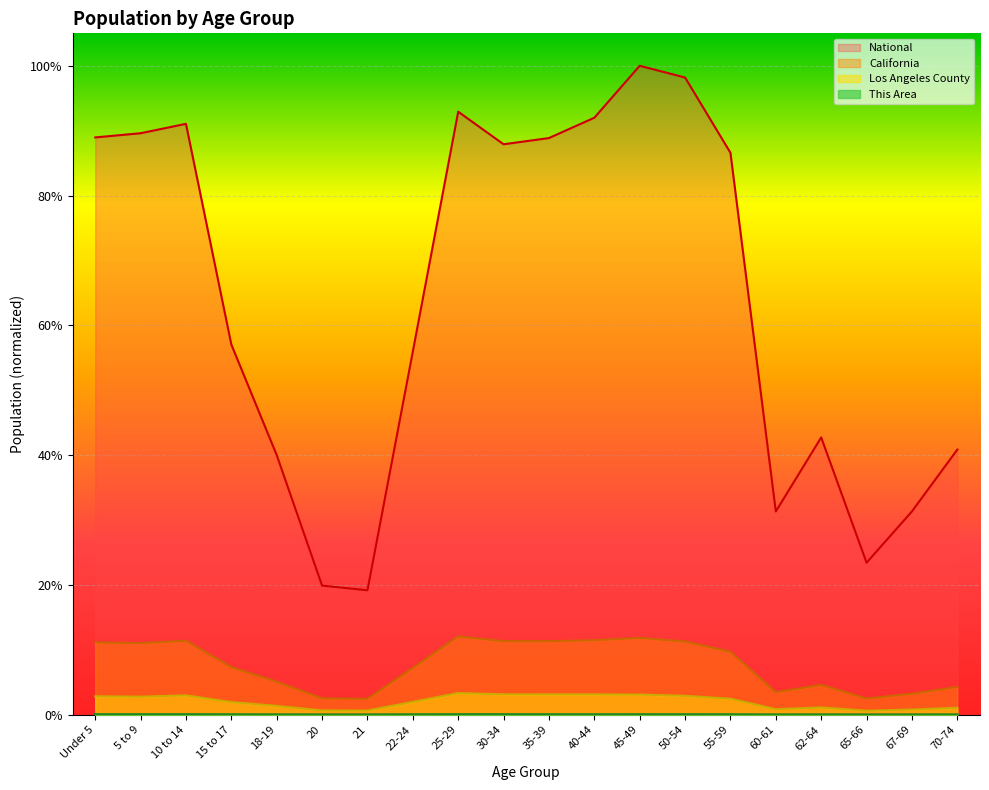

What is the difference between the National values at 22-24 and 25-29?

0.4